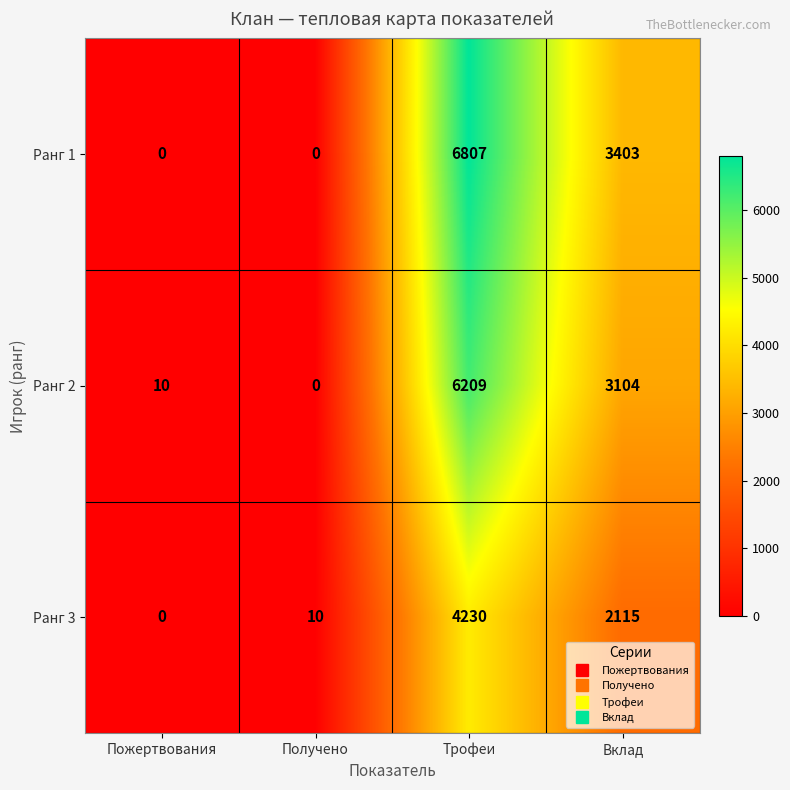

Rank the series by their maximum value, from highest to lowest.

Ранг 1, Ранг 2, Ранг 3